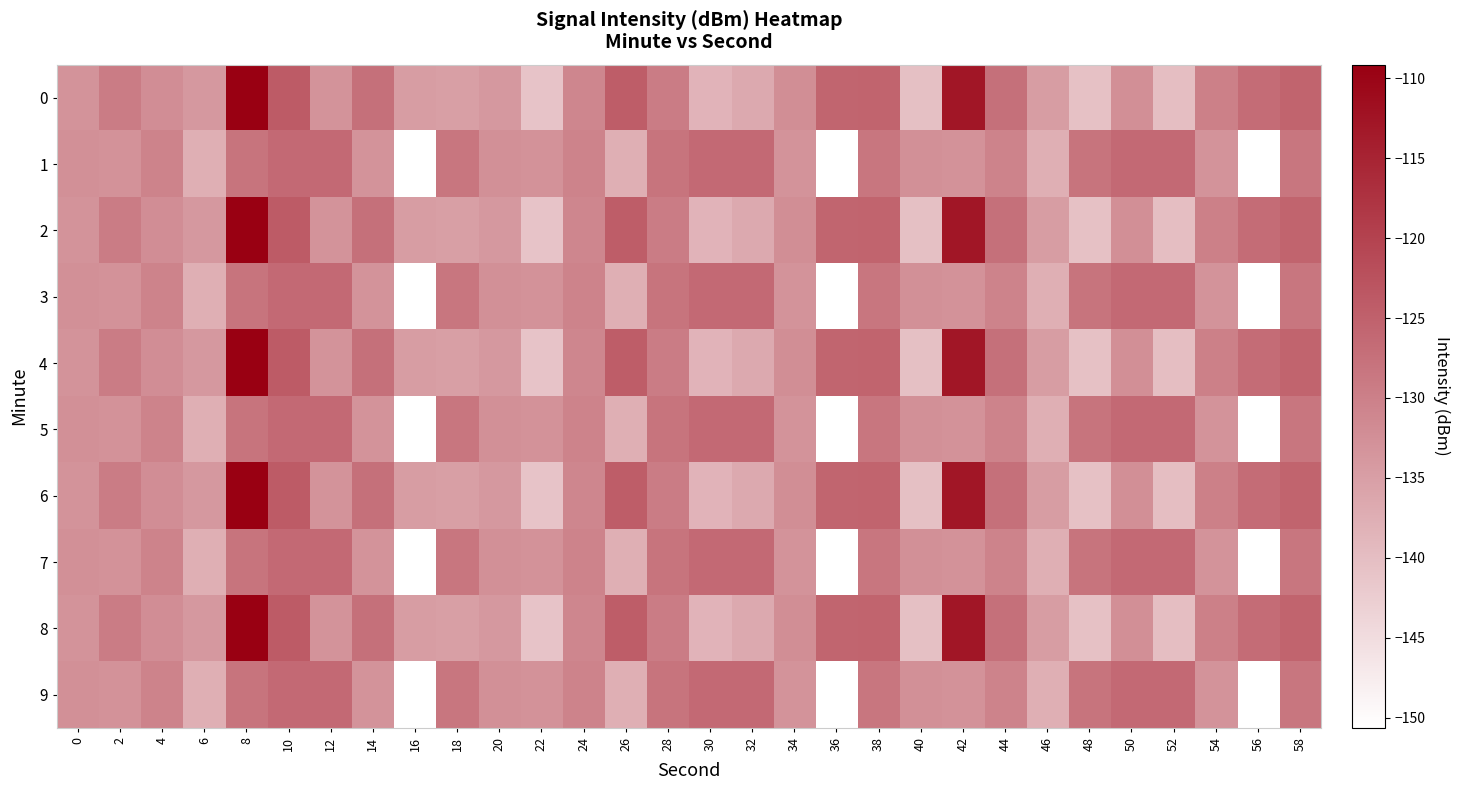

Reading left to right, extract all data points from this chart.

0: 0=-133.1	2=-129.4	4=-132.0	6=-133.9	8=-109.2	10=-124.0	12=-133.1	14=-127.4	16=-134.7	18=-135.0	20=-133.8	22=-141.0	24=-130.9	26=-124.3	28=-129.3	30=-138.4	32=-136.6	34=-132.2	36=-125.6	38=-125.5	40=-140.4	42=-112.9	44=-127.4	46=-134.6	48=-140.5	50=-132.4	52=-140.0	54=-130.0	56=-126.8	58=-125.4
1: 0=-132.6	2=-132.8	4=-130.5	6=-137.5	8=-128.1	10=-126.5	12=-126.5	14=-133.0	16=-150.6	18=-128.3	20=-132.6	22=-132.8	24=-130.5	26=-137.5	28=-128.1	30=-126.5	32=-126.5	34=-133.0	36=-150.6	38=-128.3	40=-132.6	42=-132.8	44=-130.5	46=-137.5	48=-128.1	50=-126.5	52=-126.5	54=-133.0	56=-150.6	58=-128.3
2: 0=-133.1	2=-129.4	4=-132.0	6=-133.9	8=-109.2	10=-124.0	12=-133.1	14=-127.4	16=-134.7	18=-135.0	20=-133.8	22=-141.0	24=-130.9	26=-124.3	28=-129.3	30=-138.4	32=-136.6	34=-132.2	36=-125.6	38=-125.5	40=-140.4	42=-112.9	44=-127.4	46=-134.6	48=-140.5	50=-132.4	52=-140.0	54=-130.0	56=-126.8	58=-125.4
3: 0=-132.6	2=-132.8	4=-130.5	6=-137.5	8=-128.1	10=-126.5	12=-126.5	14=-133.0	16=-150.6	18=-128.3	20=-132.6	22=-132.8	24=-130.5	26=-137.5	28=-128.1	30=-126.5	32=-126.5	34=-133.0	36=-150.6	38=-128.3	40=-132.6	42=-132.8	44=-130.5	46=-137.5	48=-128.1	50=-126.5	52=-126.5	54=-133.0	56=-150.6	58=-128.3
4: 0=-133.1	2=-129.4	4=-132.0	6=-133.9	8=-109.2	10=-124.0	12=-133.1	14=-127.4	16=-134.7	18=-135.0	20=-133.8	22=-141.0	24=-130.9	26=-124.3	28=-129.3	30=-138.4	32=-136.6	34=-132.2	36=-125.6	38=-125.5	40=-140.4	42=-112.9	44=-127.4	46=-134.6	48=-140.5	50=-132.4	52=-140.0	54=-130.0	56=-126.8	58=-125.4
5: 0=-132.6	2=-132.8	4=-130.5	6=-137.5	8=-128.1	10=-126.5	12=-126.5	14=-133.0	16=-150.6	18=-128.3	20=-132.6	22=-132.8	24=-130.5	26=-137.5	28=-128.1	30=-126.5	32=-126.5	34=-133.0	36=-150.6	38=-128.3	40=-132.6	42=-132.8	44=-130.5	46=-137.5	48=-128.1	50=-126.5	52=-126.5	54=-133.0	56=-150.6	58=-128.3
6: 0=-133.1	2=-129.4	4=-132.0	6=-133.9	8=-109.2	10=-124.0	12=-133.1	14=-127.4	16=-134.7	18=-135.0	20=-133.8	22=-141.0	24=-130.9	26=-124.3	28=-129.3	30=-138.4	32=-136.6	34=-132.2	36=-125.6	38=-125.5	40=-140.4	42=-112.9	44=-127.4	46=-134.6	48=-140.5	50=-132.4	52=-140.0	54=-130.0	56=-126.8	58=-125.4
7: 0=-132.6	2=-132.8	4=-130.5	6=-137.5	8=-128.1	10=-126.5	12=-126.5	14=-133.0	16=-150.6	18=-128.3	20=-132.6	22=-132.8	24=-130.5	26=-137.5	28=-128.1	30=-126.5	32=-126.5	34=-133.0	36=-150.6	38=-128.3	40=-132.6	42=-132.8	44=-130.5	46=-137.5	48=-128.1	50=-126.5	52=-126.5	54=-133.0	56=-150.6	58=-128.3
8: 0=-133.1	2=-129.4	4=-132.0	6=-133.9	8=-109.2	10=-124.0	12=-133.1	14=-127.4	16=-134.7	18=-135.0	20=-133.8	22=-141.0	24=-130.9	26=-124.3	28=-129.3	30=-138.4	32=-136.6	34=-132.2	36=-125.6	38=-125.5	40=-140.4	42=-112.9	44=-127.4	46=-134.6	48=-140.5	50=-132.4	52=-140.0	54=-130.0	56=-126.8	58=-125.4
9: 0=-132.6	2=-132.8	4=-130.5	6=-137.5	8=-128.1	10=-126.5	12=-126.5	14=-133.0	16=-150.6	18=-128.3	20=-132.6	22=-132.8	24=-130.5	26=-137.5	28=-128.1	30=-126.5	32=-126.5	34=-133.0	36=-150.6	38=-128.3	40=-132.6	42=-132.8	44=-130.5	46=-137.5	48=-128.1	50=-126.5	52=-126.5	54=-133.0	56=-150.6	58=-128.3